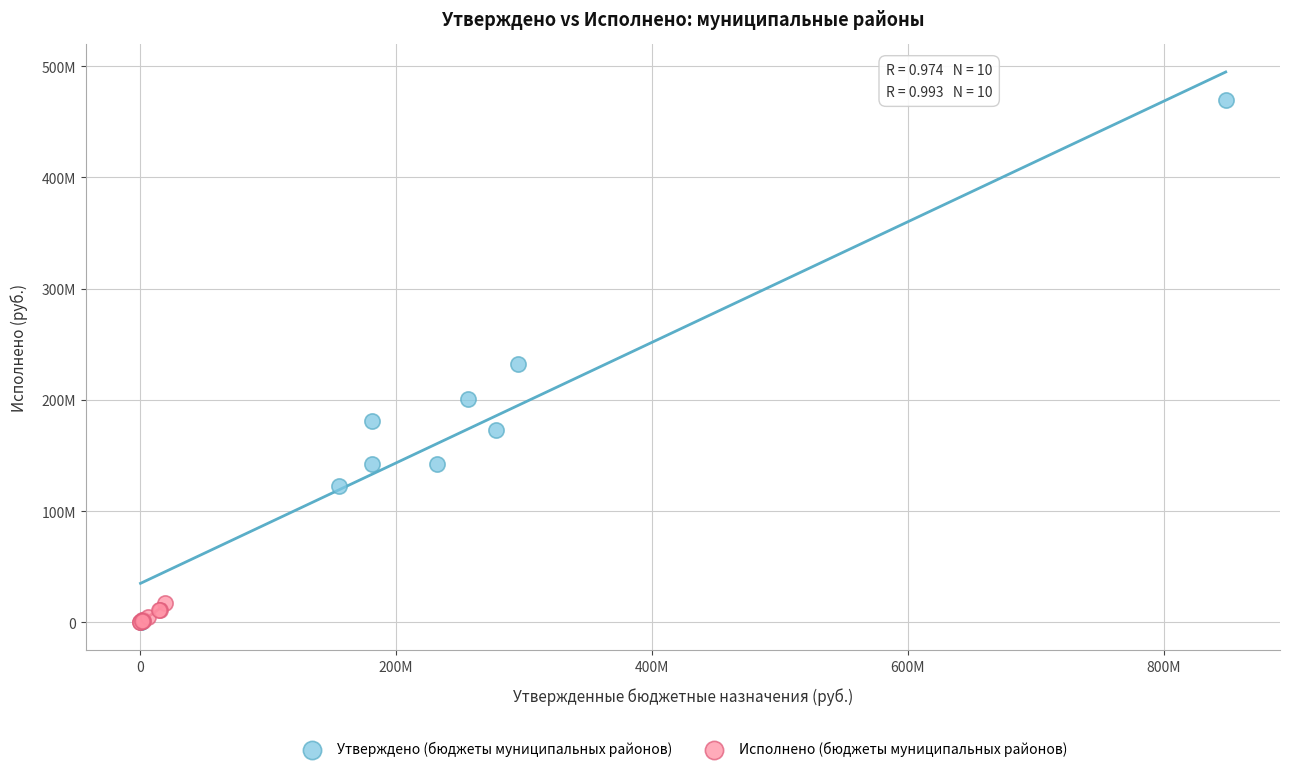

What are all the series names shown in the legend?

Утверждено (бюджеты муниципальных районов), Исполнено (бюджеты муниципальных районов)